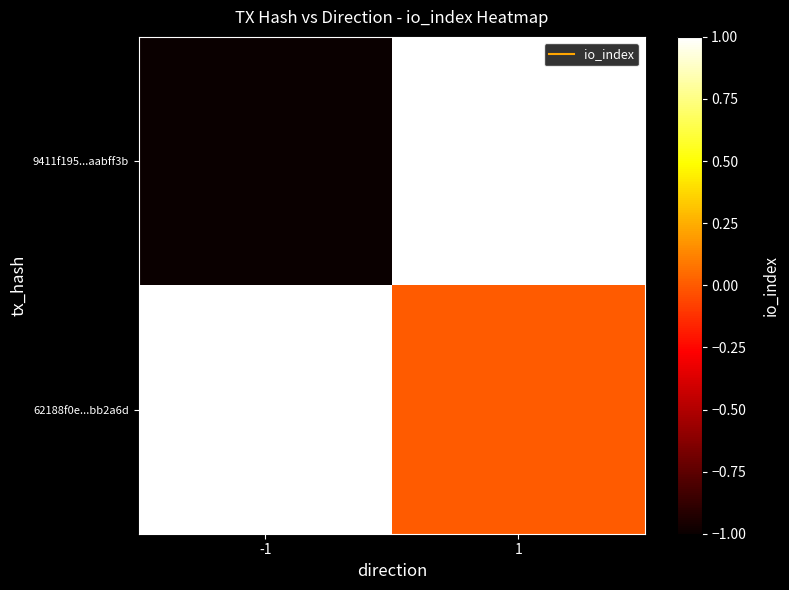

Which category has the highest value across all series?

1